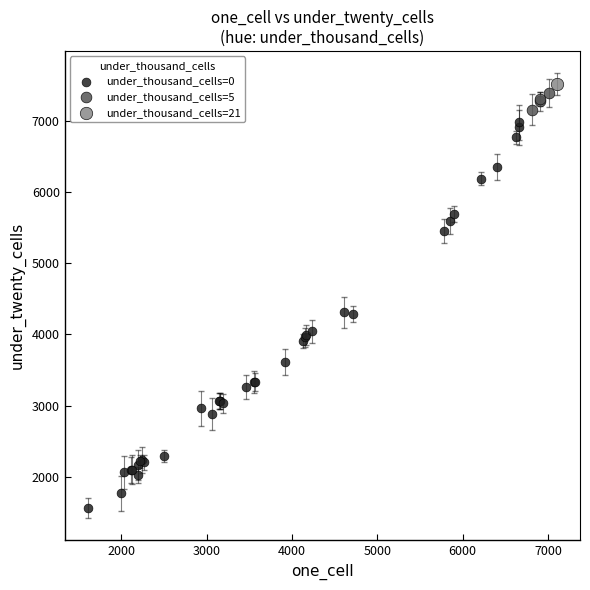

Which series reaches the minimum Y coordinate?

under_thousand_cells=0